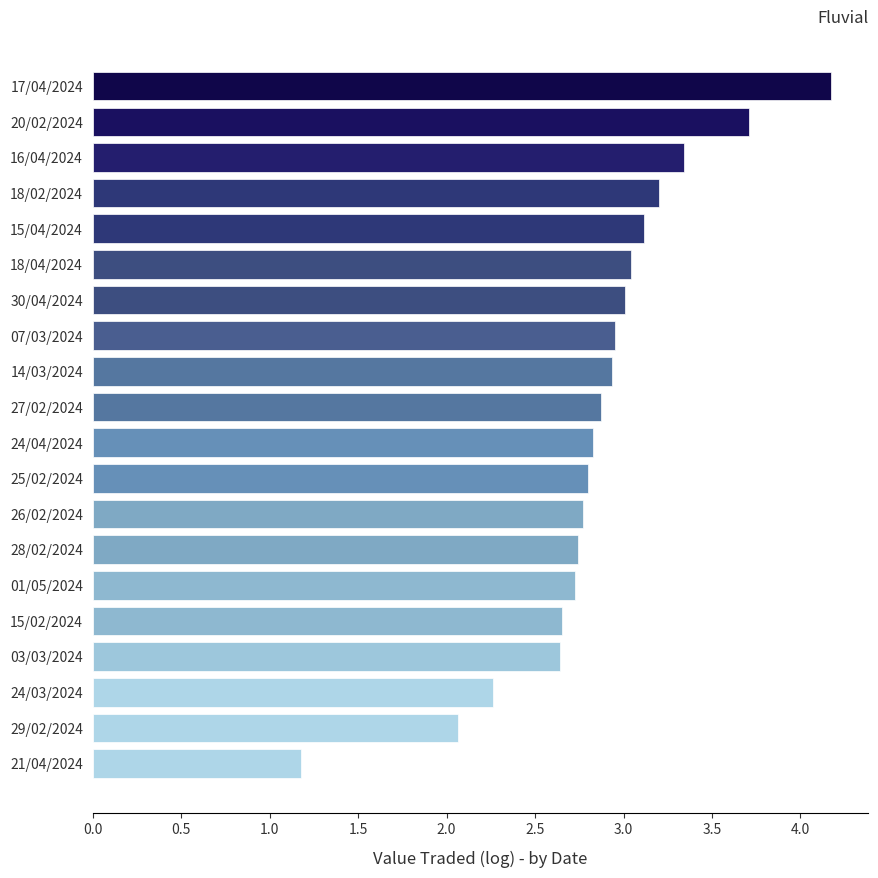

How many data points are above 2?

19